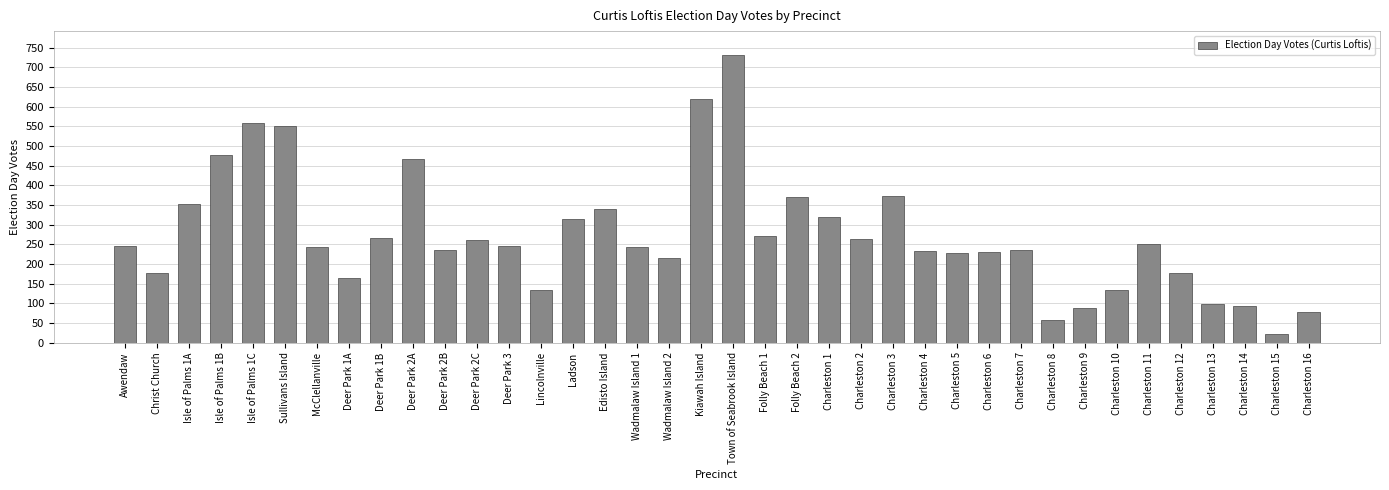

Between Charleston 8 and Deer Park 1B, which is larger?

Deer Park 1B